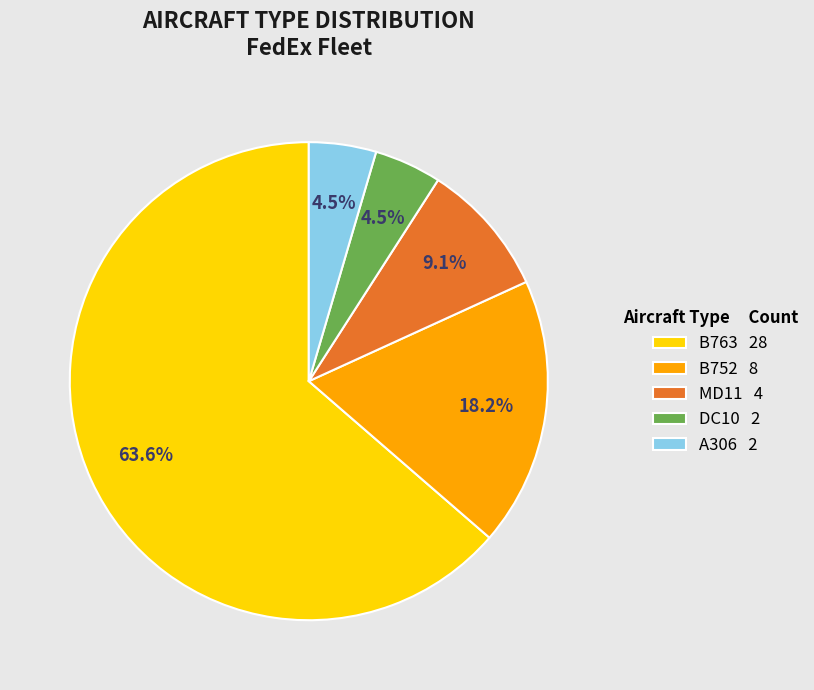

To the nearest percent, what is the difference between the MD11 and DC10 slice percentages?

5%